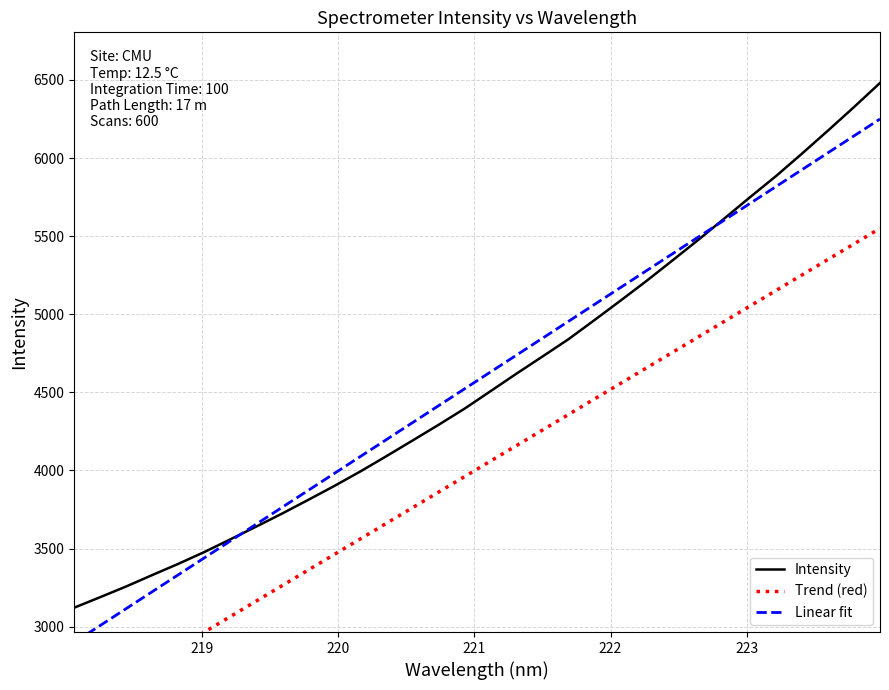

What are all the series names shown in the legend?

Intensity, Trend (red), Linear fit